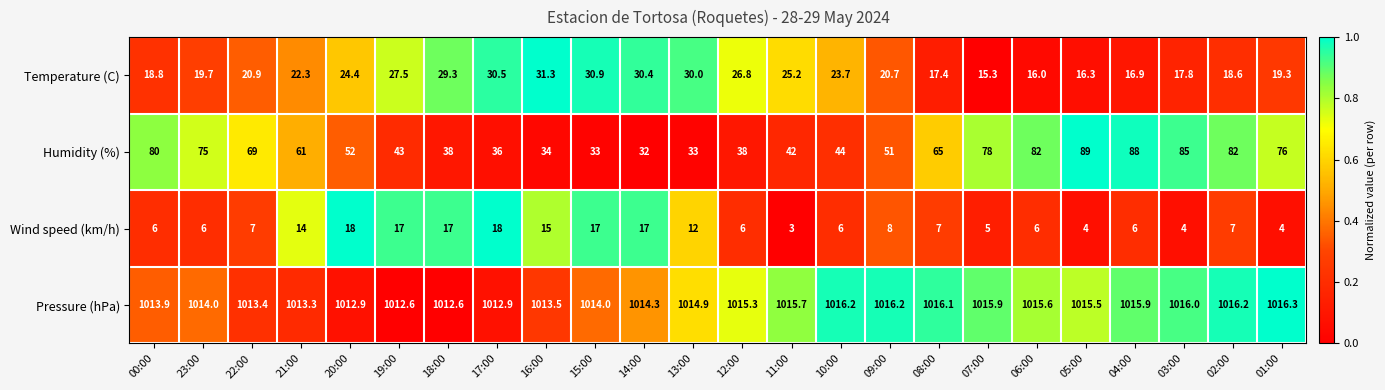

Where is Humidity (%) nearest to the value 60?

21:00